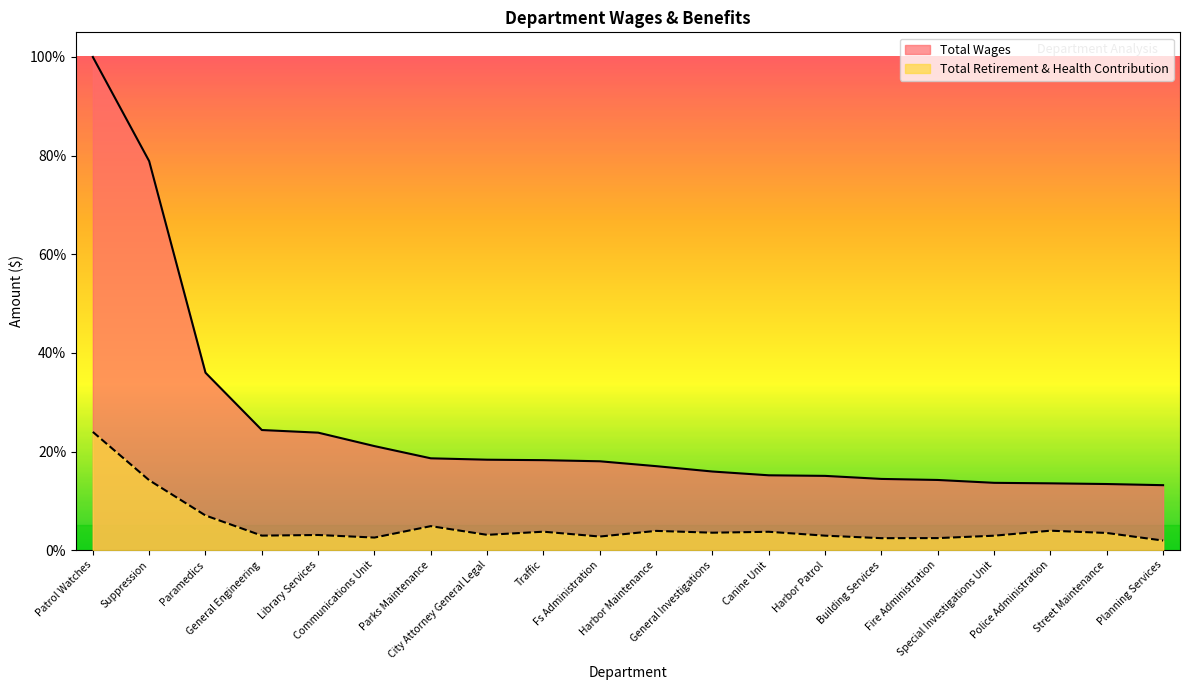

At which category is the sum across all series the highest?

Patrol Watches